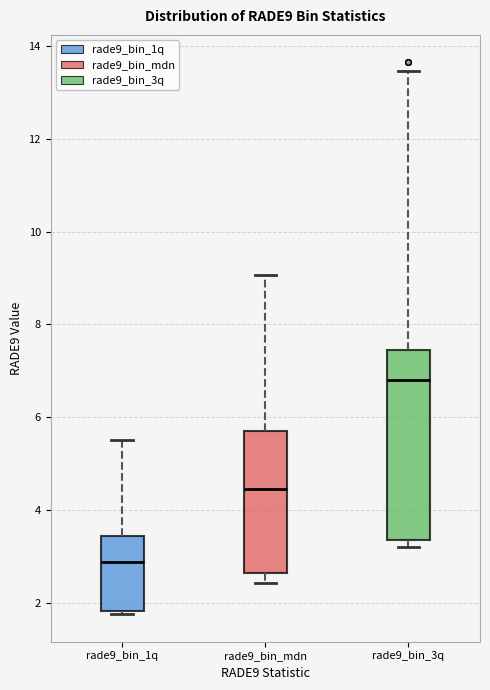

Comparing the boxes themselves (not the whiskers), which one is the tallest?

rade9_bin_3q